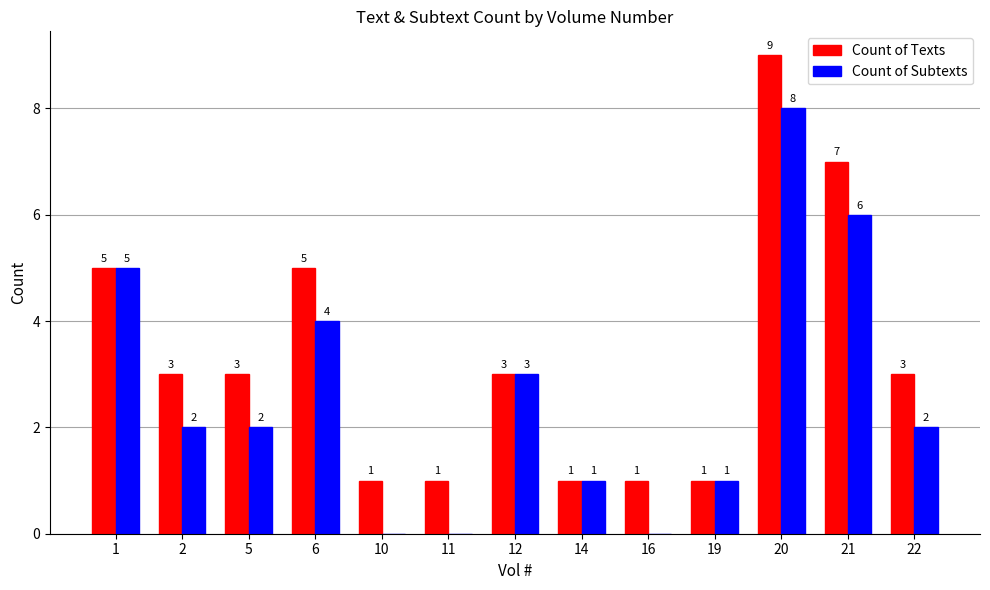

At which category is the sum across all series the highest?

20